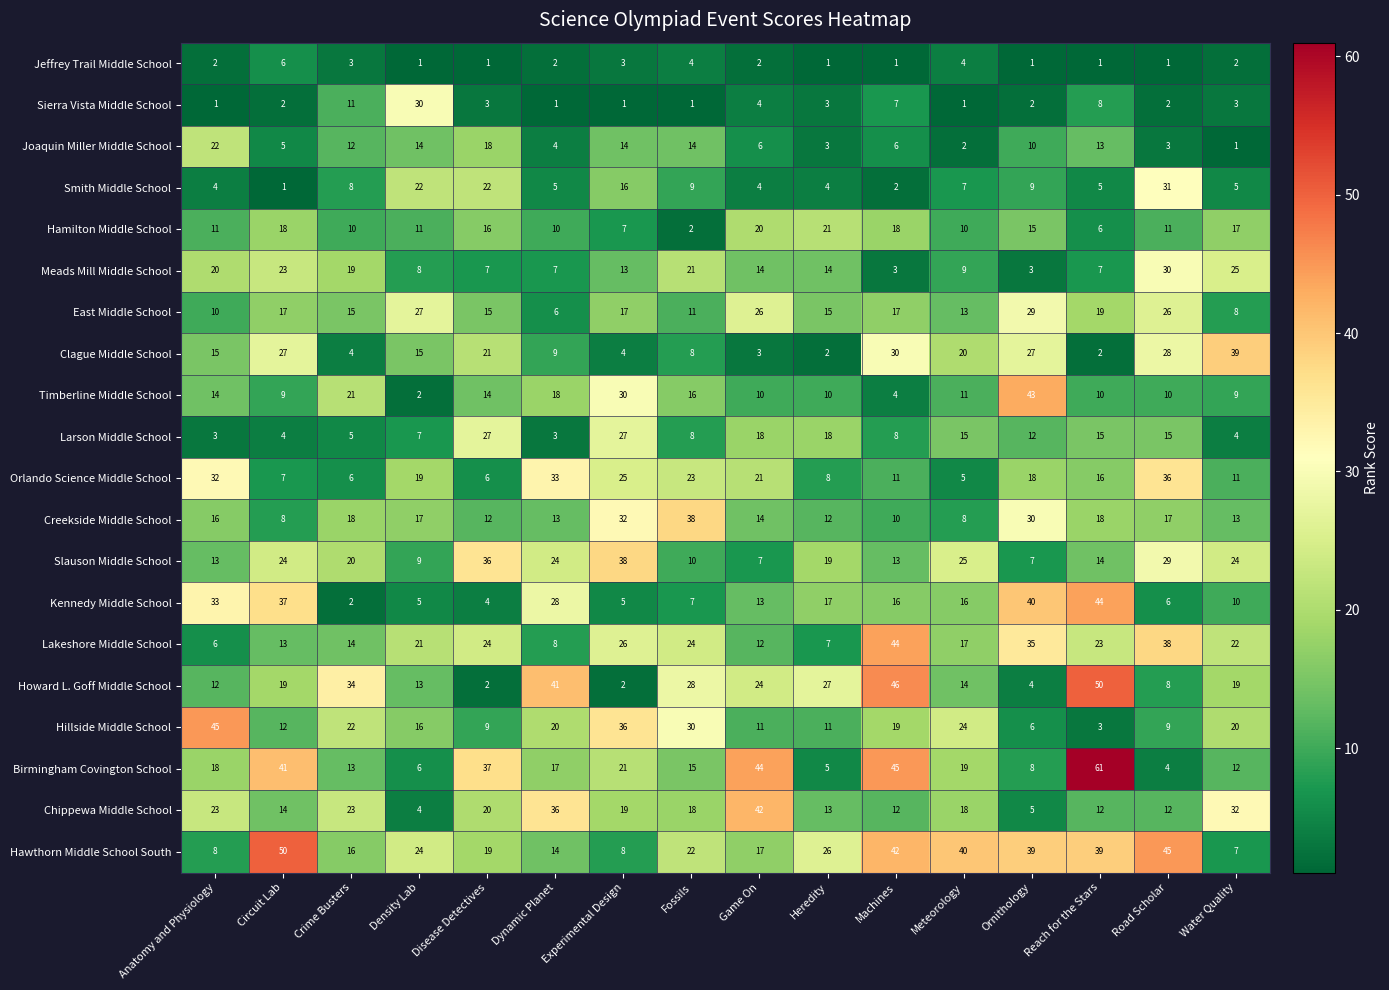

What is the average value of the Larson Middle School series?

12